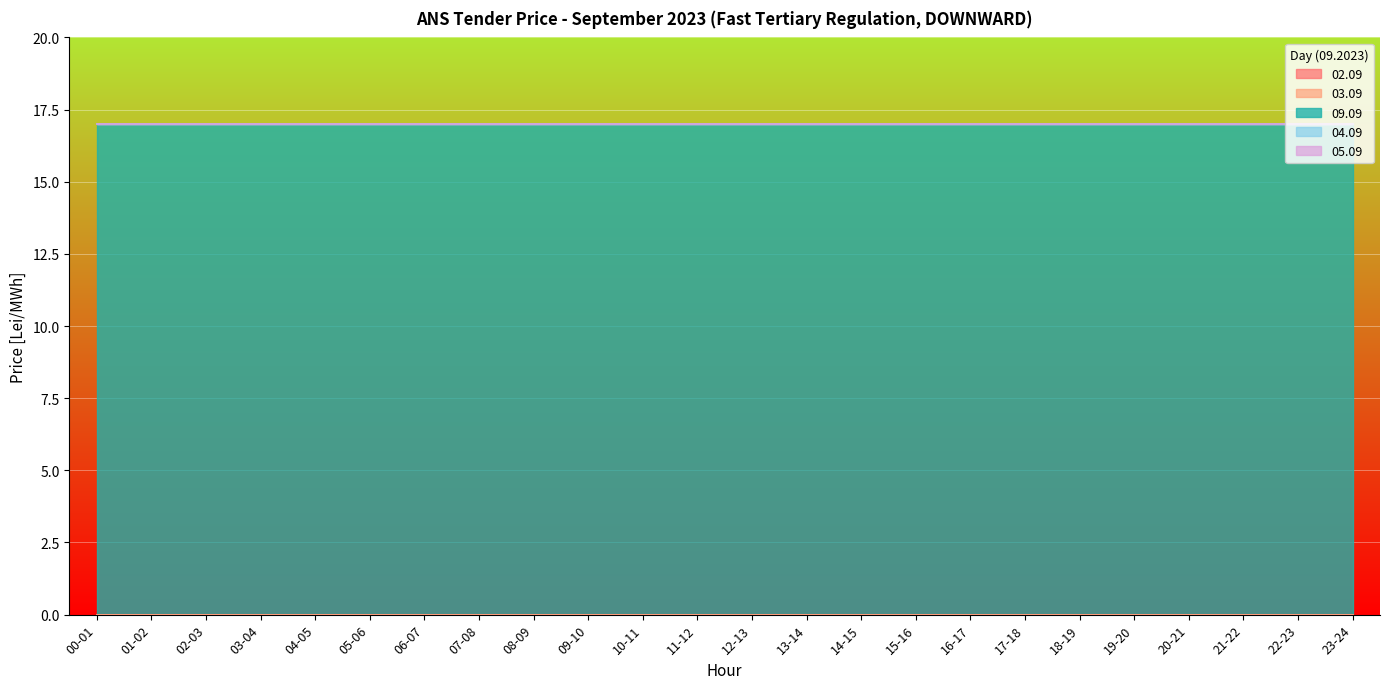

Count the number of data series in this chart.

5